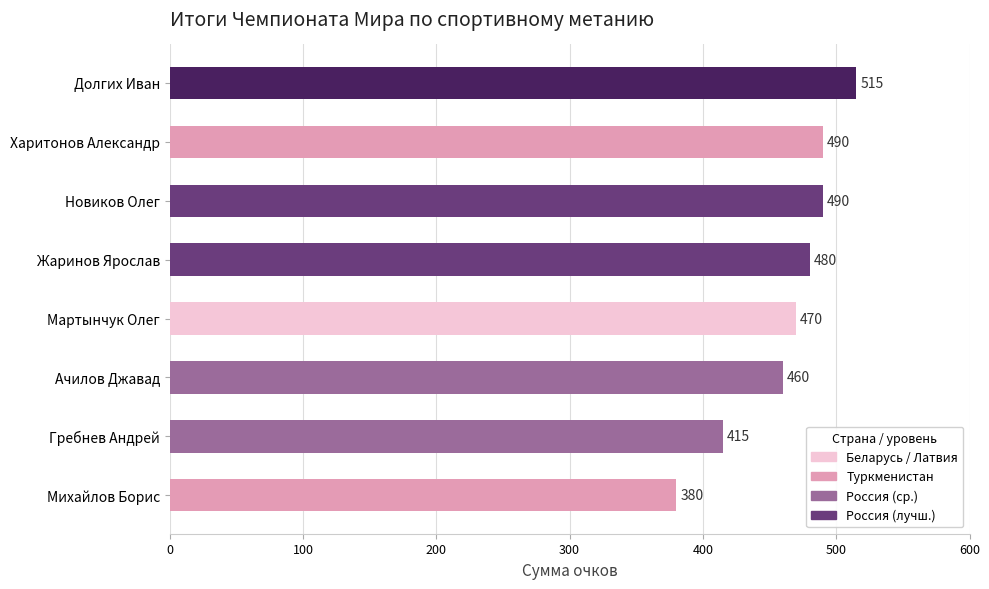

Count the number of data series in this chart.

1